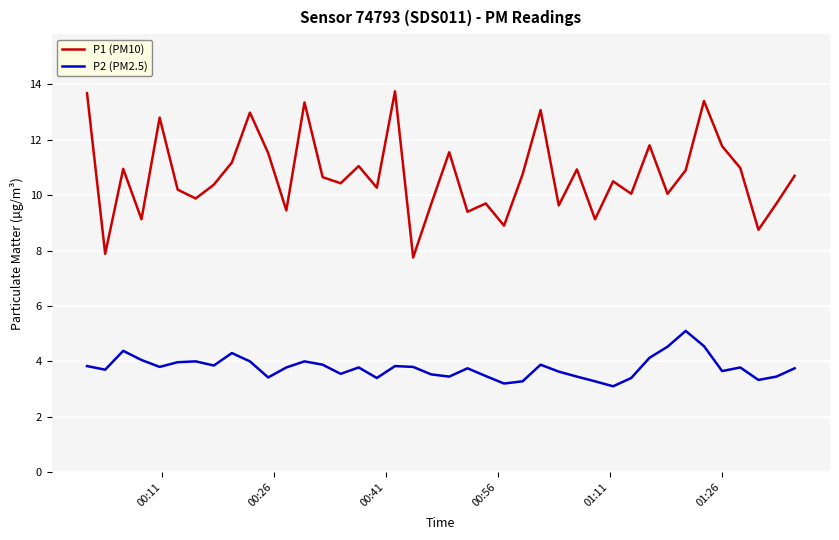

Rank the series by their maximum value, from lowest to highest.

P2 (PM2.5), P1 (PM10)